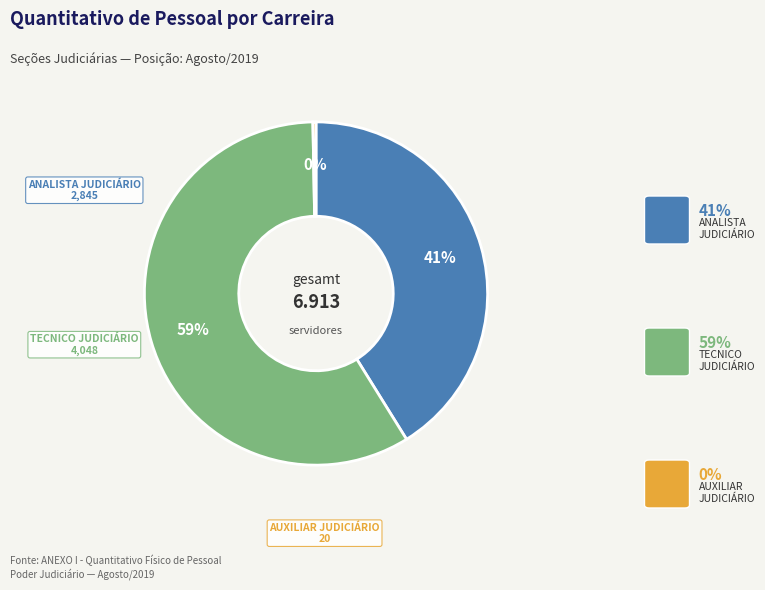

Count the number of slices in the pie.

3